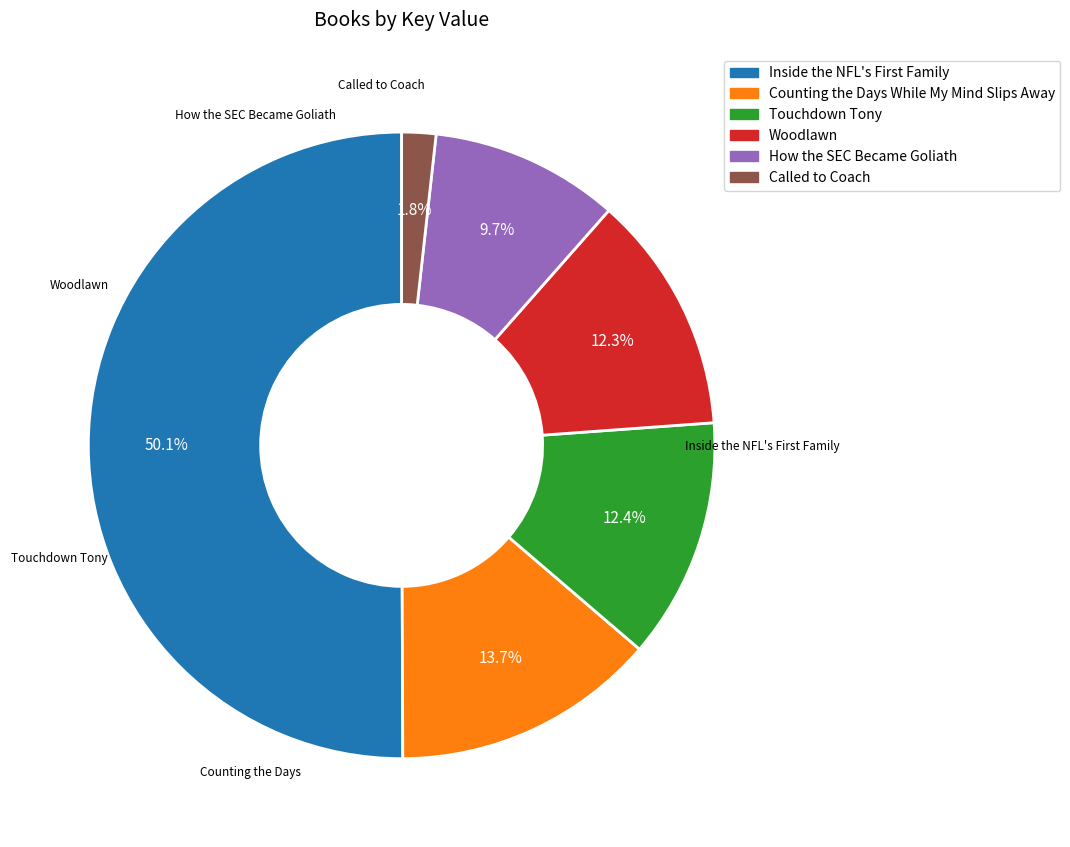

Rank the categories by value from highest to lowest.

Inside the NFL's First Family, Counting the Days While My Mind Slips Away, Touchdown Tony, Woodlawn, How the SEC Became Goliath, Called to Coach